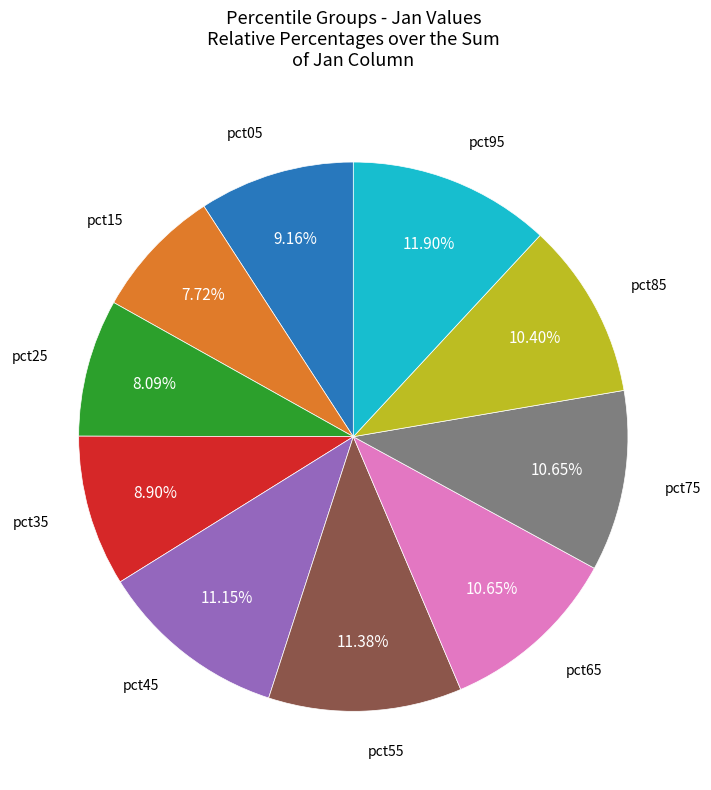

Combined, what portion of the pie is pct85 and pct25?

18.5%